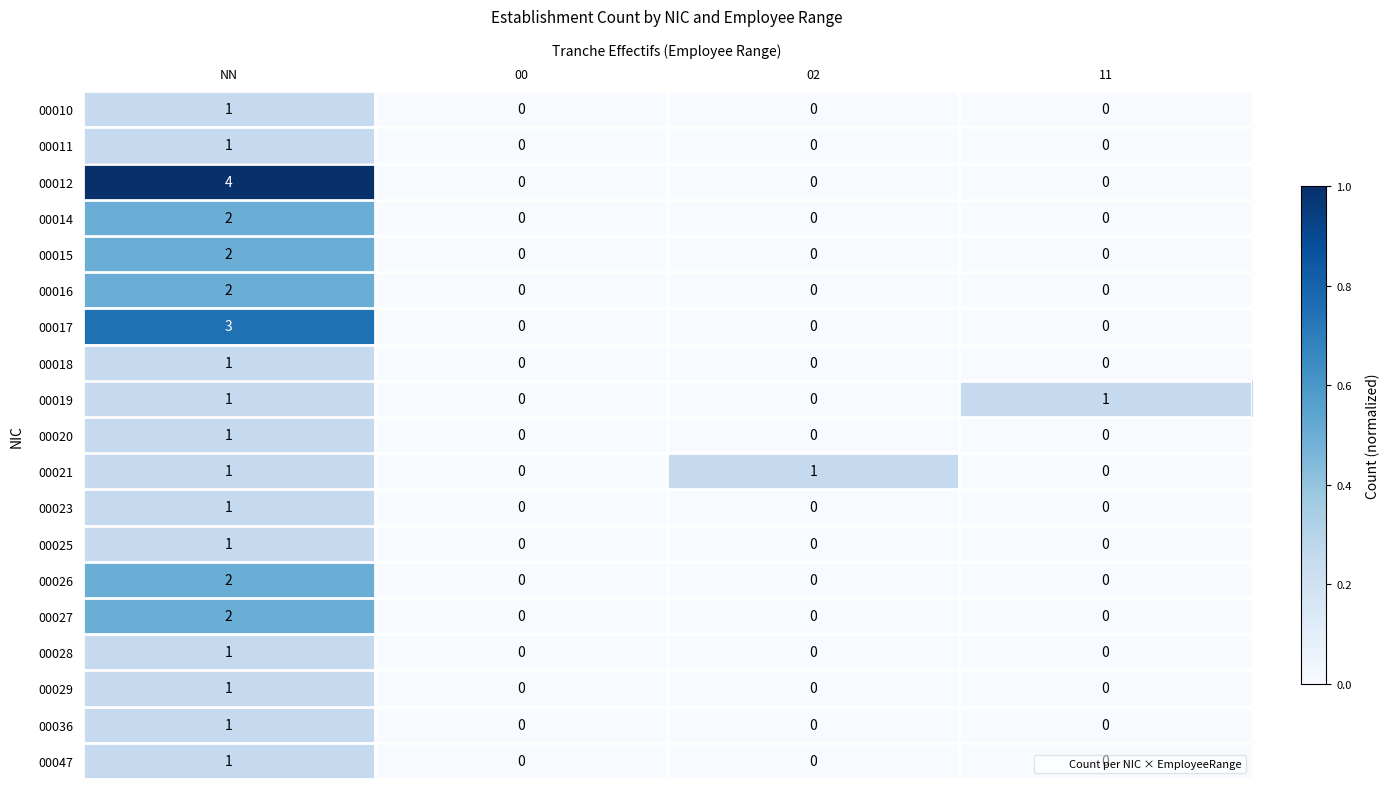

How many 00028 values are between 0 and 1?

4